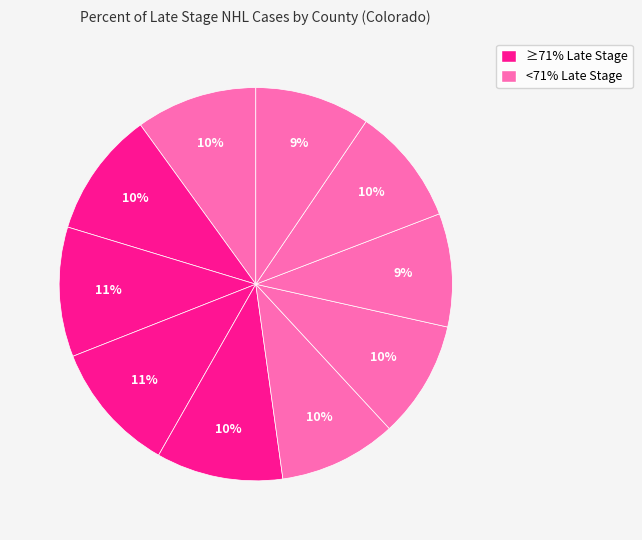

How many segments does this pie chart have?

10